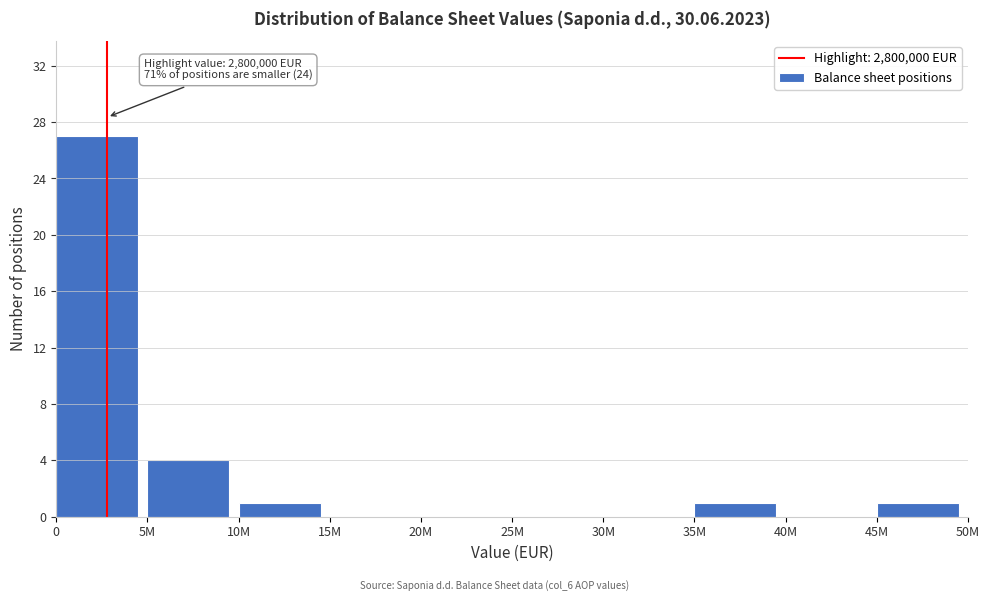

Reading left to right, transcribe all the data shown in this chart.

0=27	5M=4	10M=1	15M=0	20M=0	25M=0	30M=0	35M=1	40M=0	45M=1